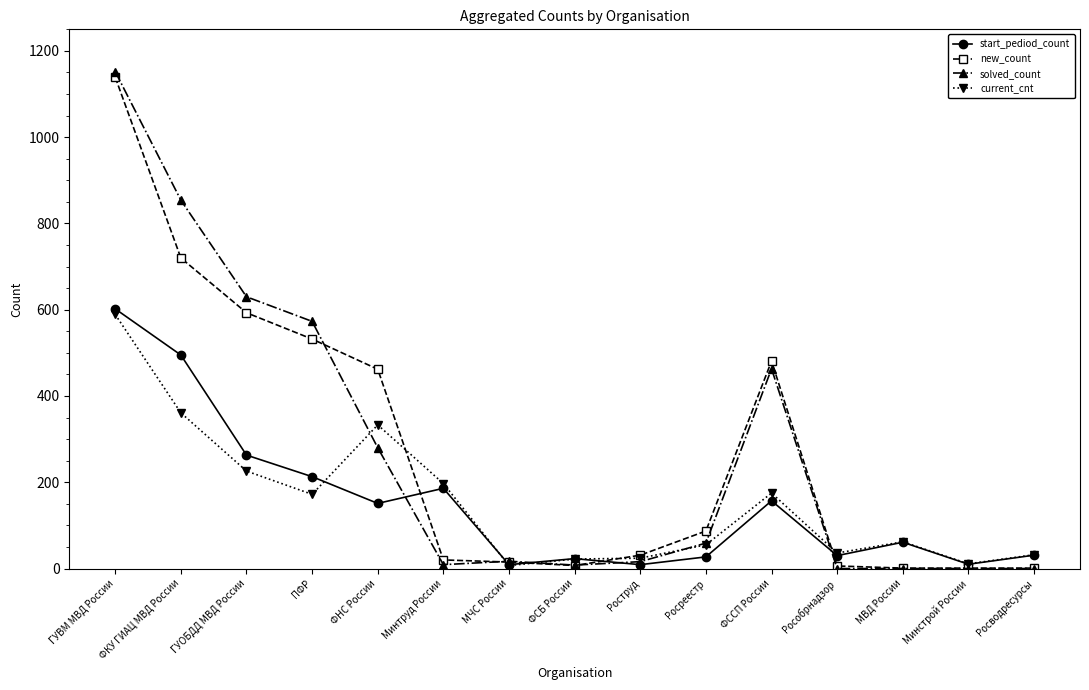

The new_count series shows 593 at ГУОБДД МВД России. True or false?

True